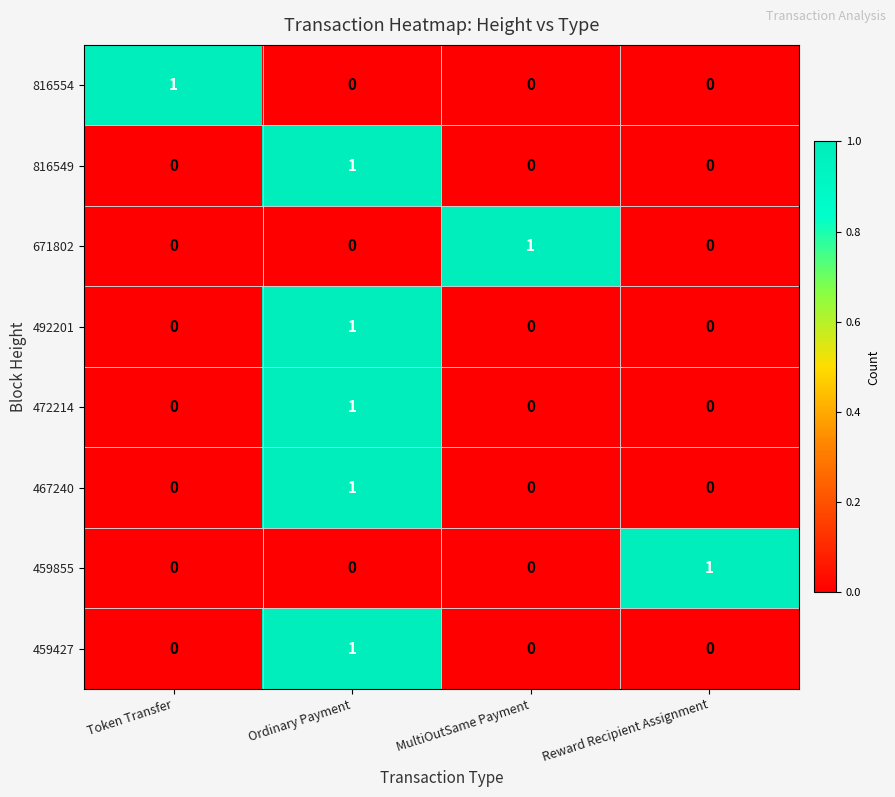

Count the 492201 values in the range 0 to 1.

4